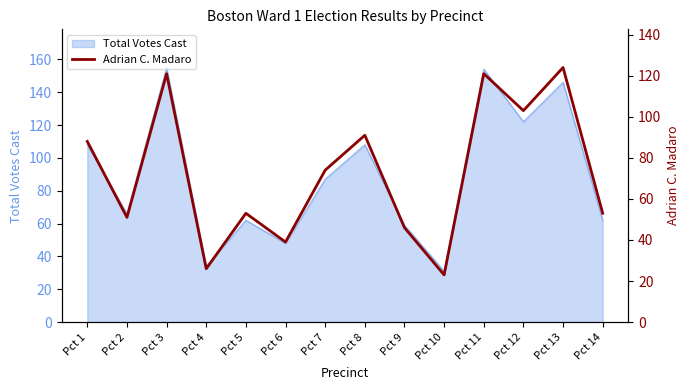

What is the minimum value for Total Votes Cast?

31